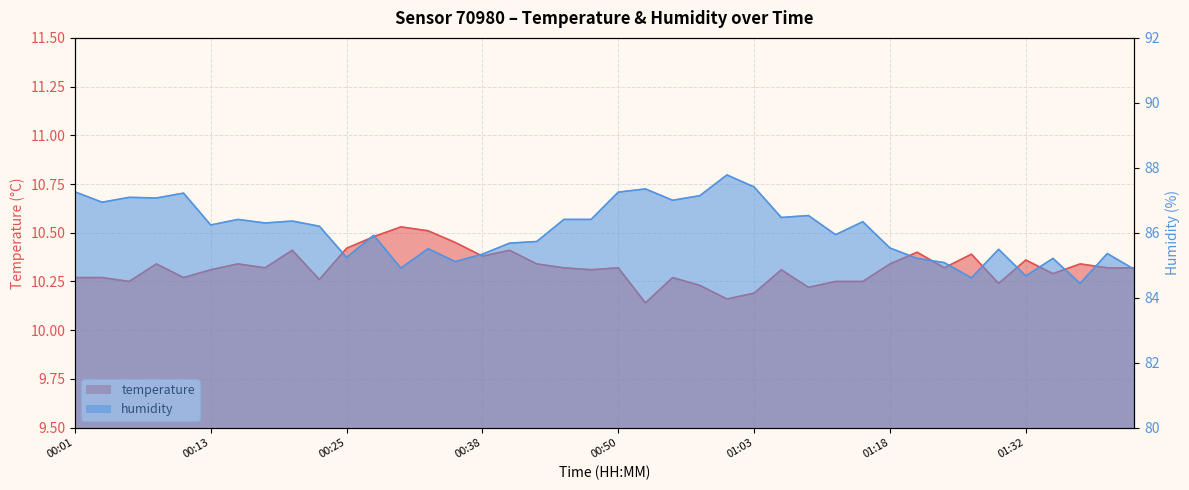

True or false: temperature and humidity cross at least once.

False